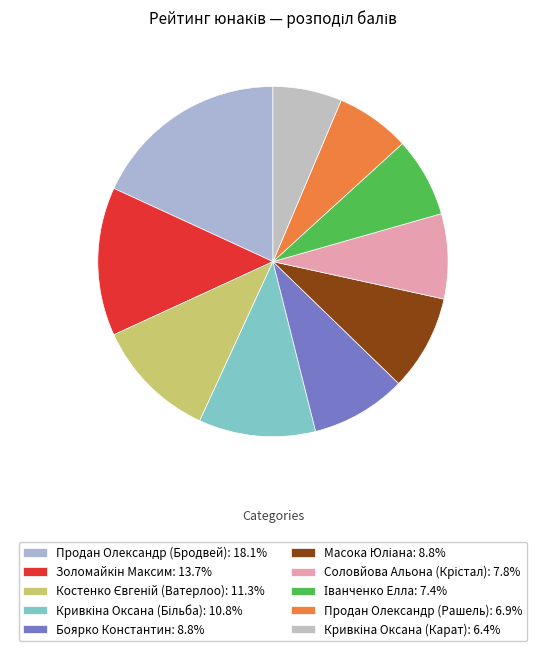

To the nearest percent, what percentage of the pie is Соловйова Альона (Крістал)?

8%